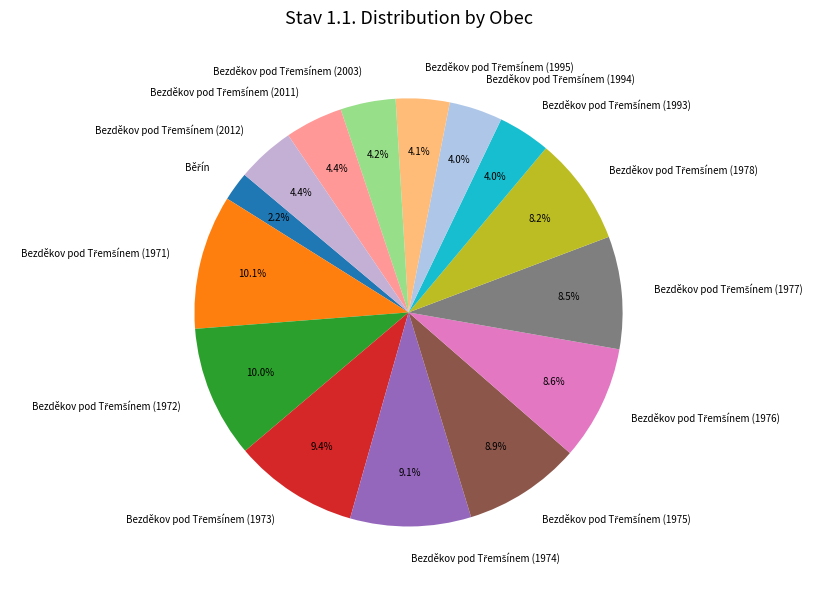

Is there a majority slice in this chart?

No